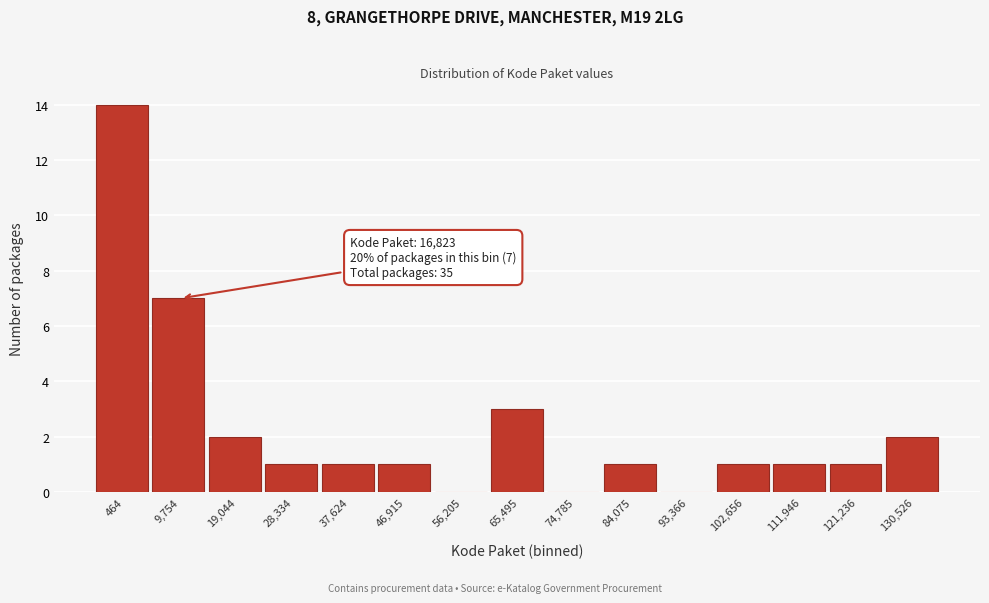

Reading right to left, extract all data points from this chart.

130,526=2	121,236=1	111,946=1	102,656=1	93,366=0	84,075=1	74,785=0	65,495=3	56,205=0	46,915=1	37,624=1	28,334=1	19,044=2	9,754=7	464=14